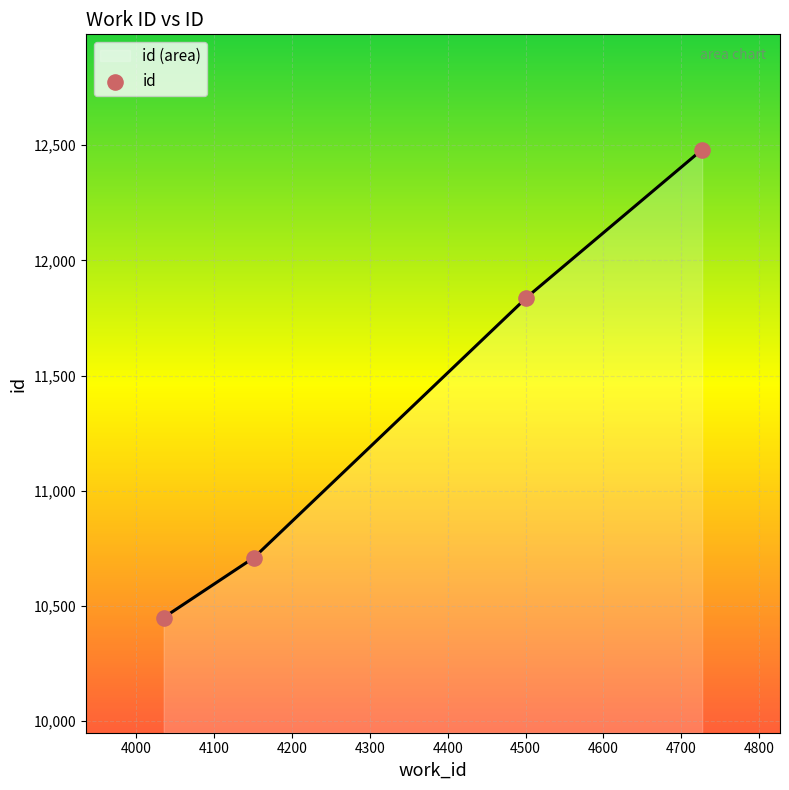

What is the minimum value for id (area)?

10450.0